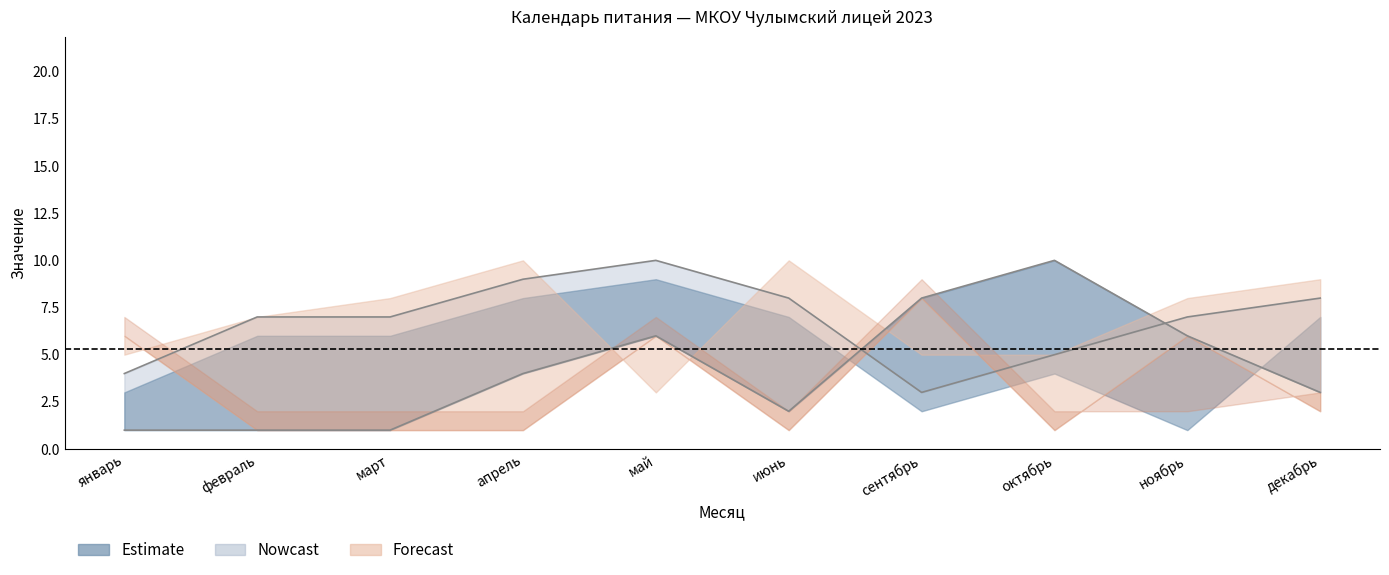

What is the smallest value displayed?

1